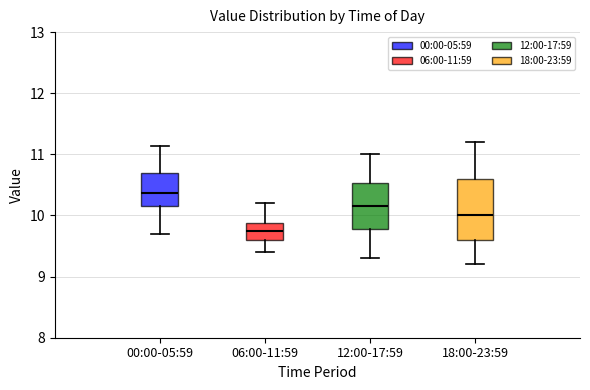

Which box's median line is the lowest?

06:00-11:59